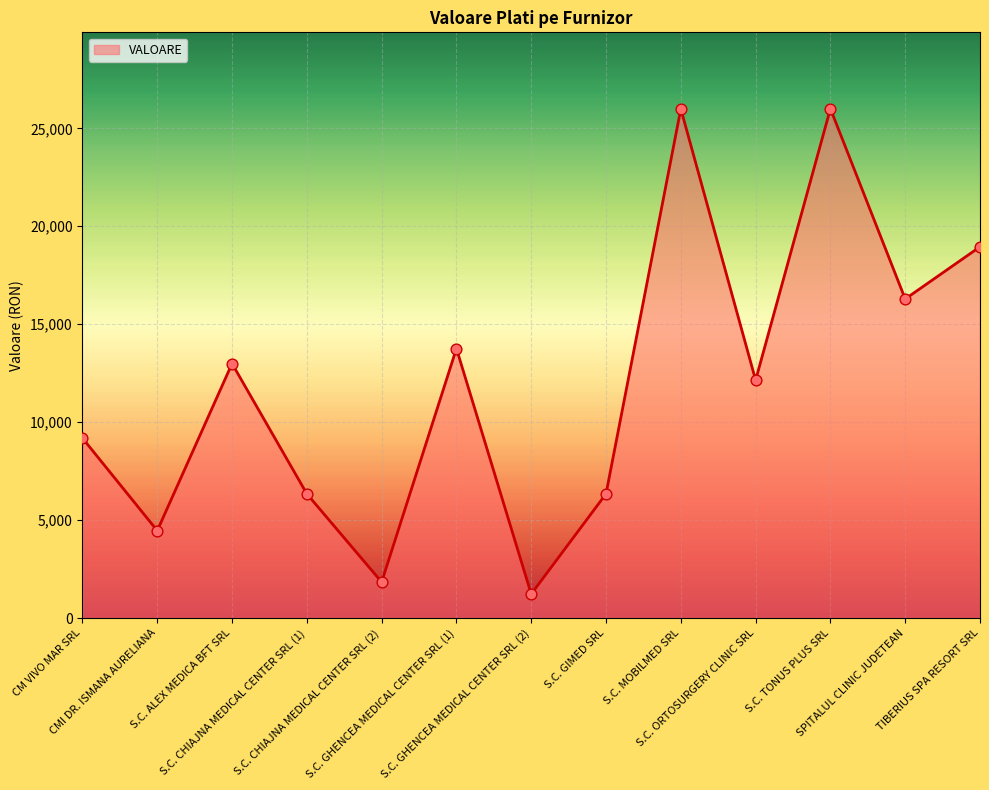

Which has a higher value, S.C. ORTOSURGERY CLINIC SRL or S.C. GIMED SRL?

S.C. ORTOSURGERY CLINIC SRL